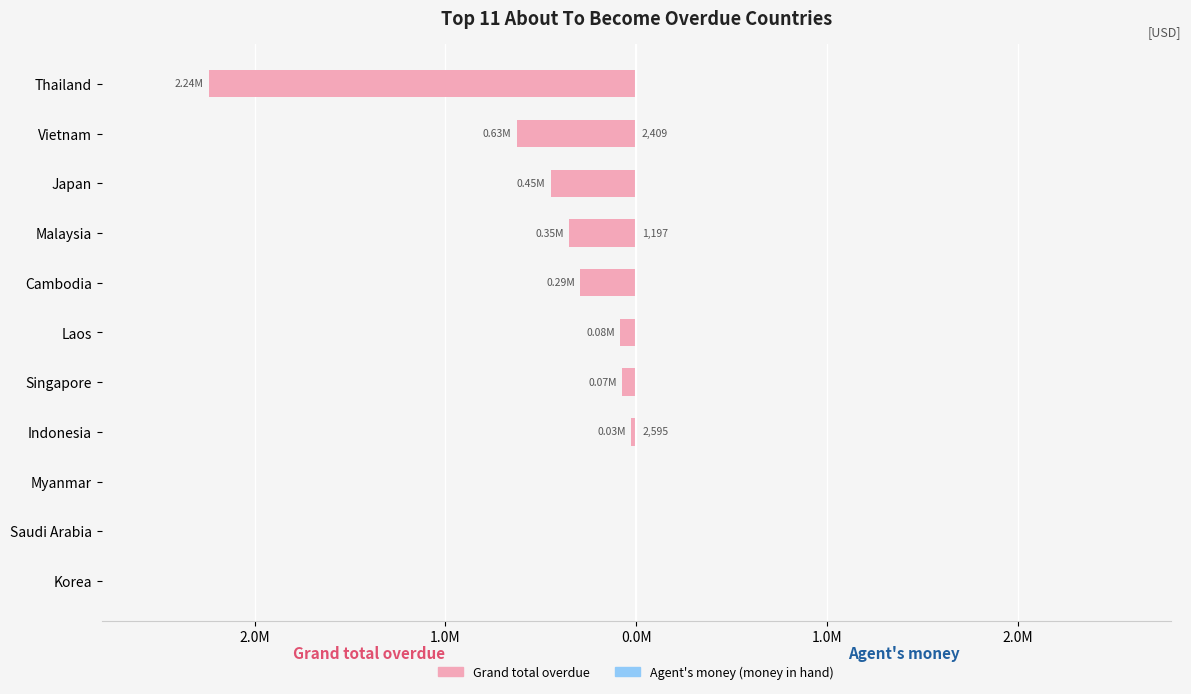

The Agent's money (money in hand) series shows -787.9 at Myanmar. True or false?

False